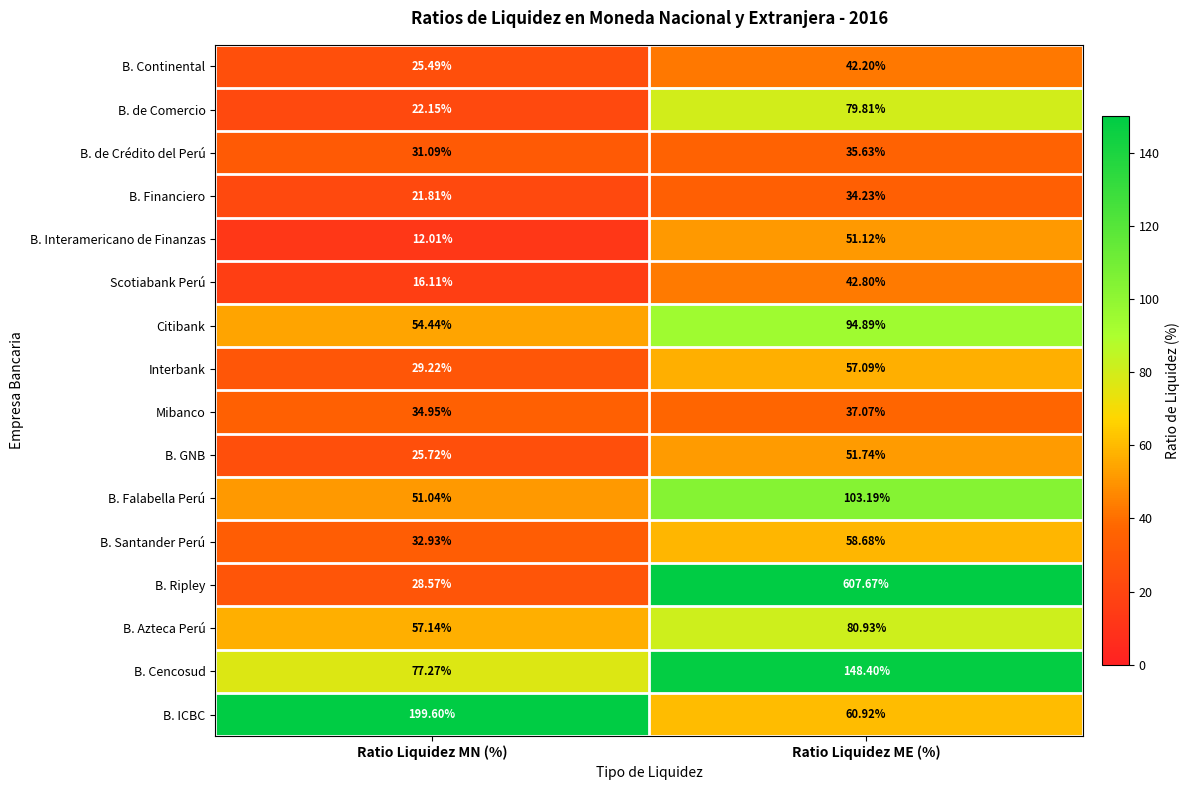

At which label does B. ICBC reach its peak?

Ratio Liquidez MN (%)